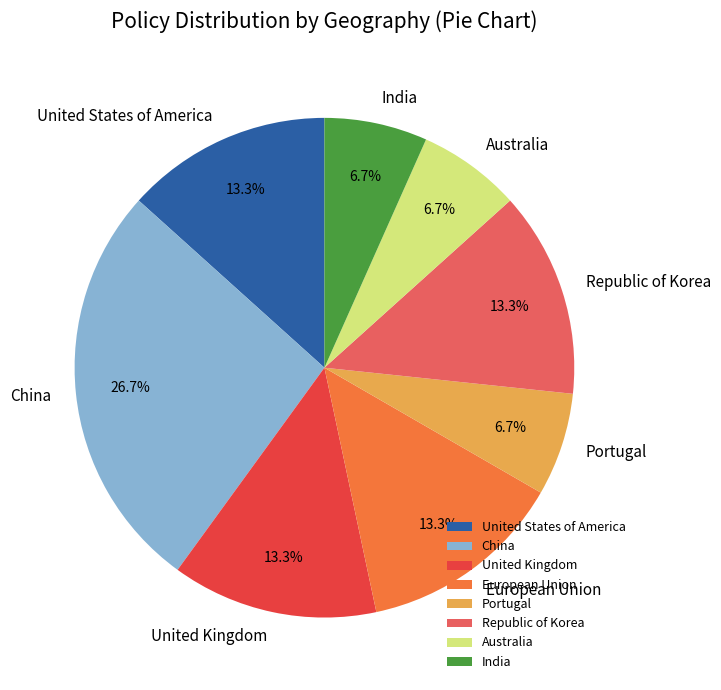

Is the sum of India and European Union greater than half?

No